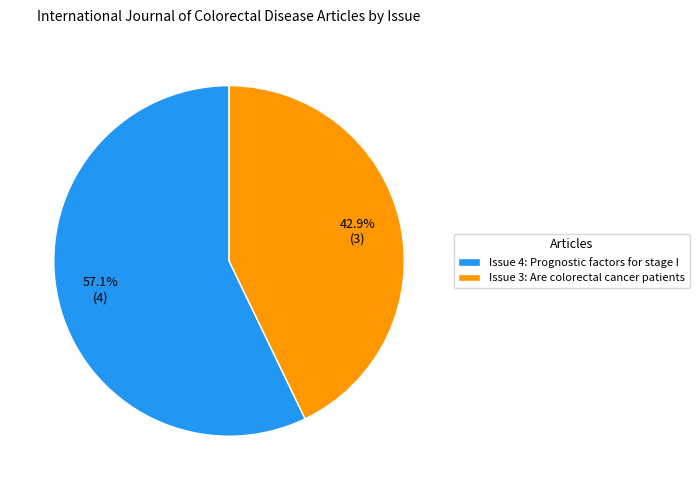

Count the number of slices in the pie.

2